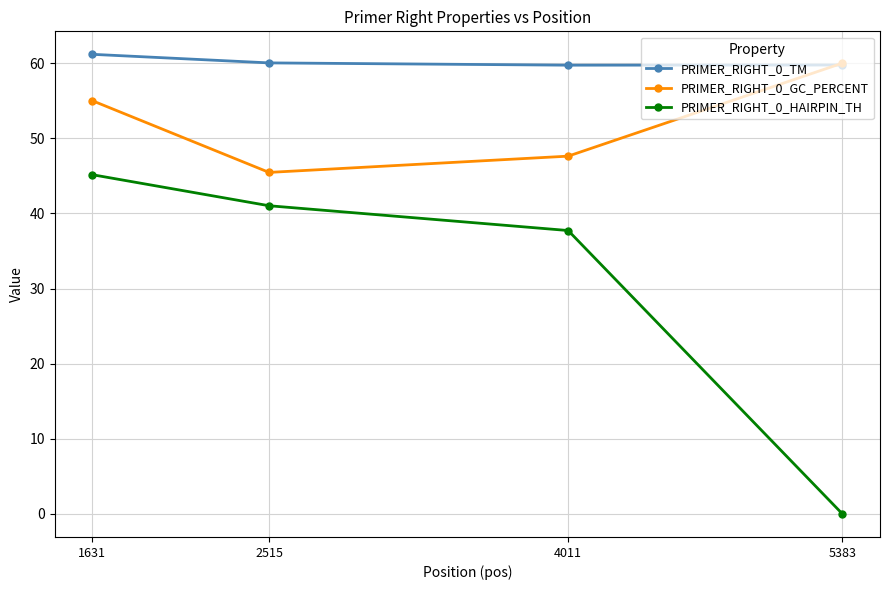

What is the spread (max minus min) of values at 1631?

16.0